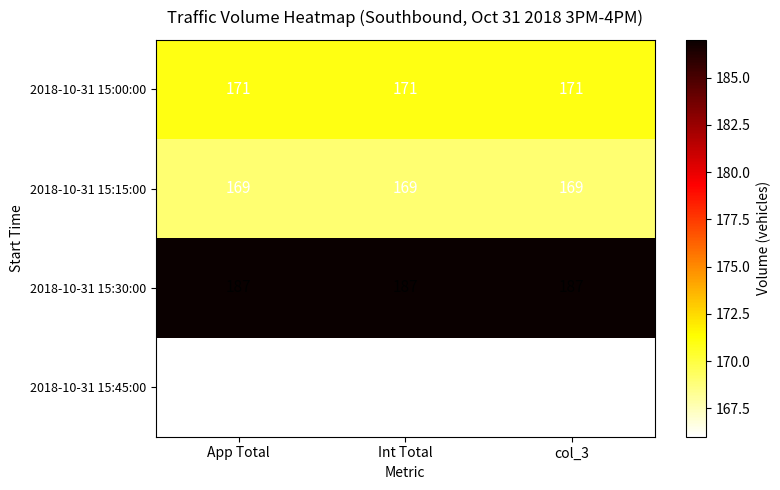

What is the approximate value of 2018-10-31 15:00:00 at col_3?

171